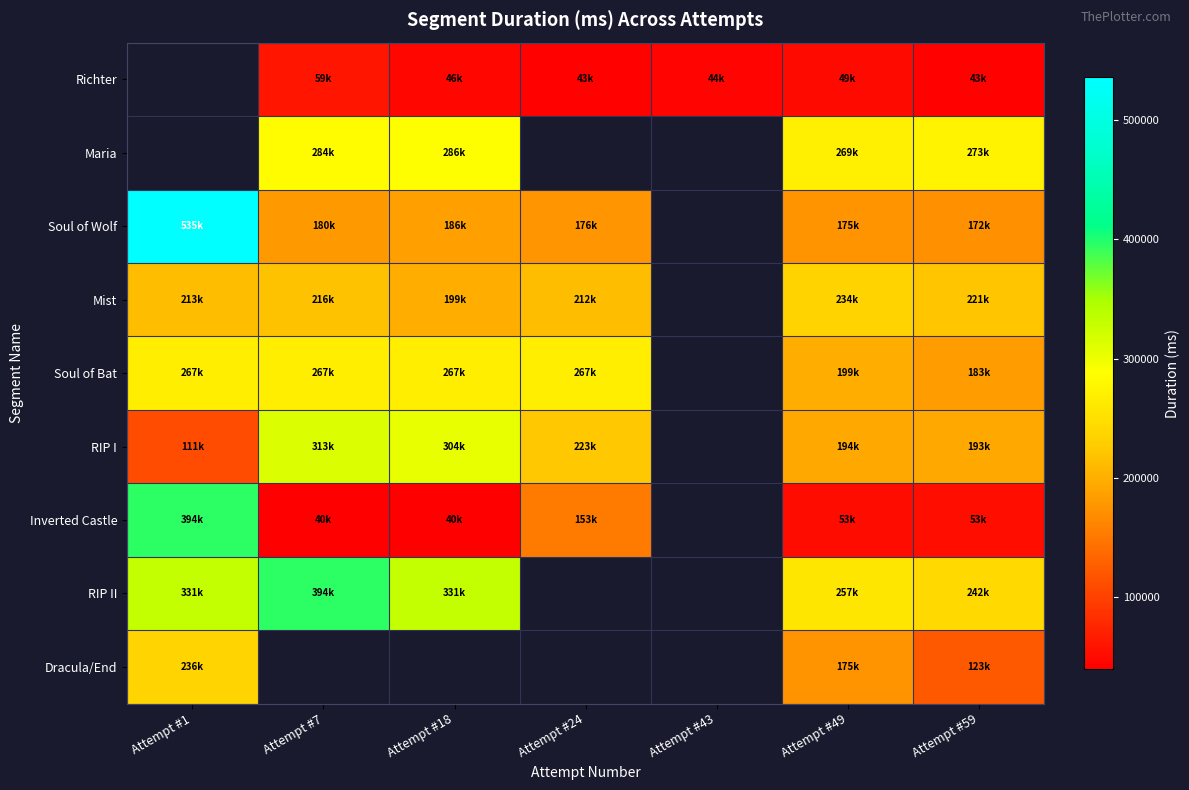

The value of Richter at Attempt #18 is 23332.2. True or false?

False